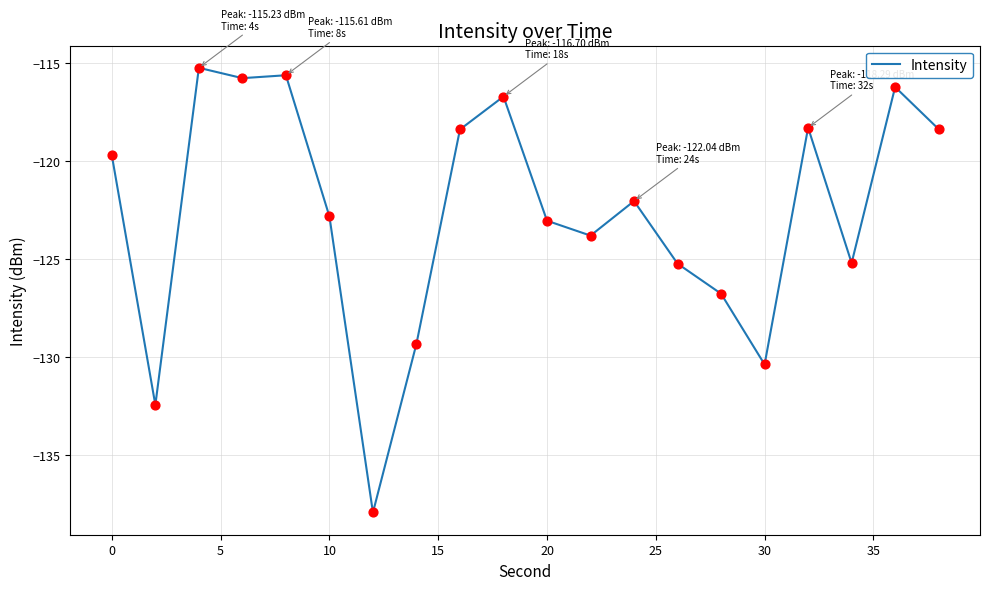

What is the greatest value displayed?

-115.2